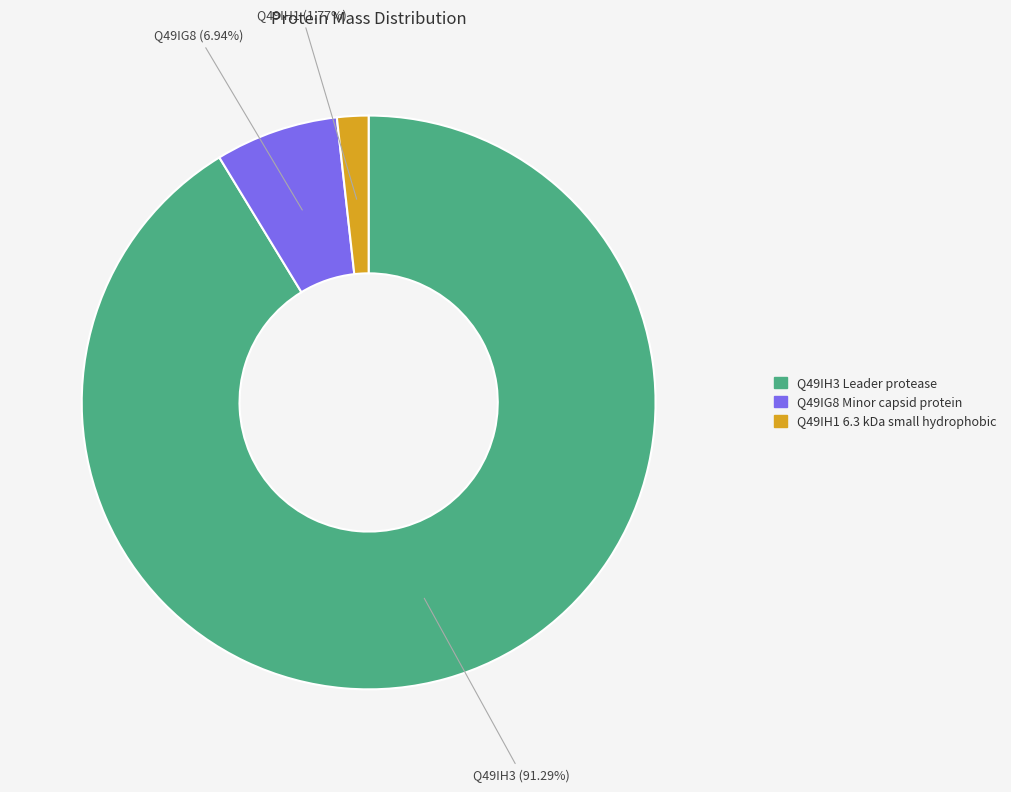

To the nearest percent, what is the difference between the largest and smallest slice percentages?

90%